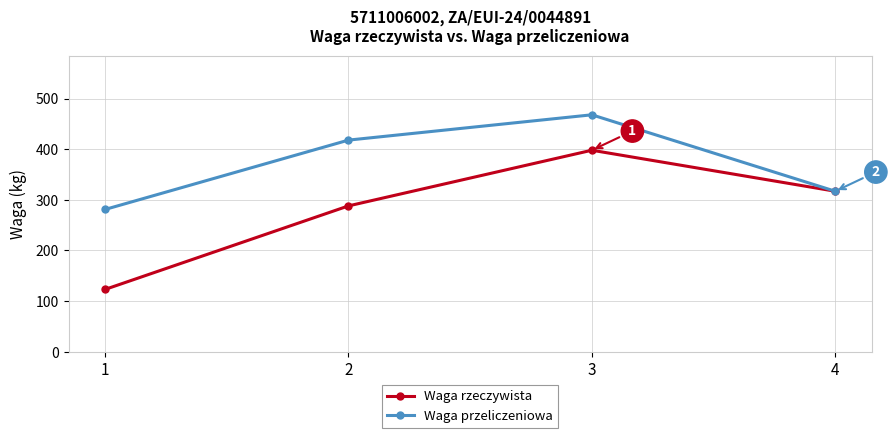

What are all the series names shown in the legend?

Waga rzeczywista, Waga przeliczeniowa